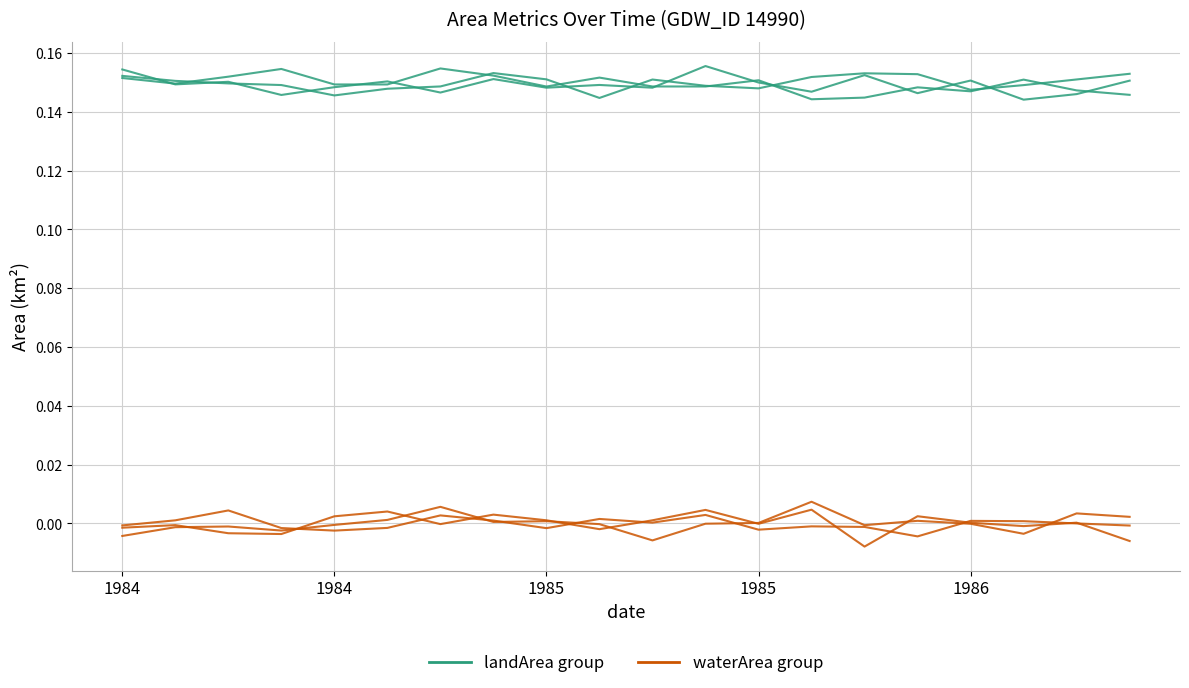

Is it true that waterArea group equals 0.0 at 5?

True